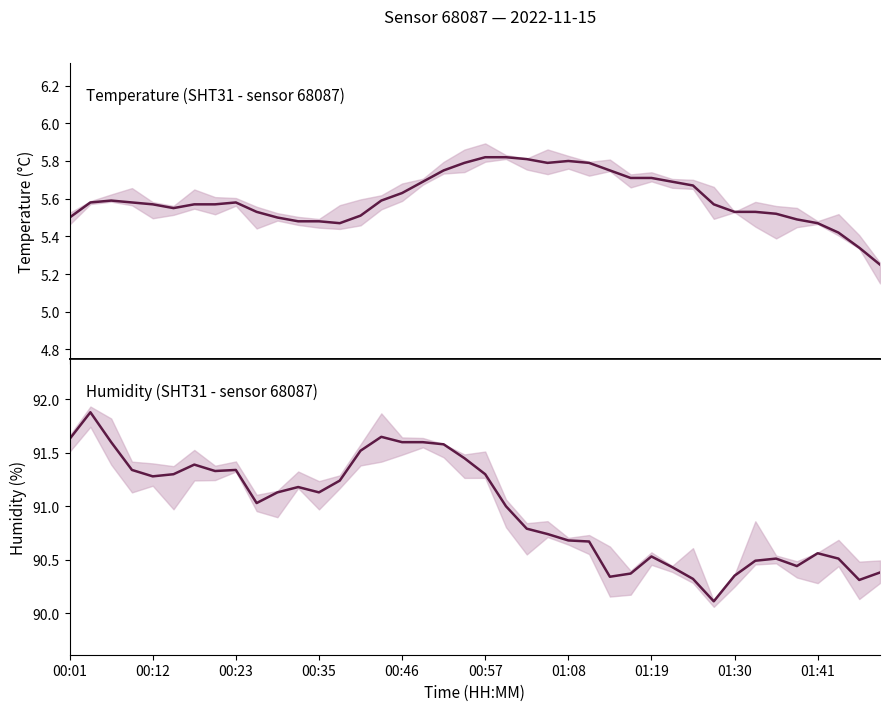

The humidity series shows 91.5 at 14. True or false?

True